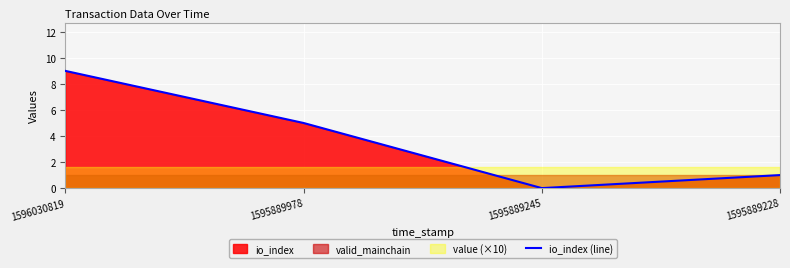

How many lines are shown in the chart?

1